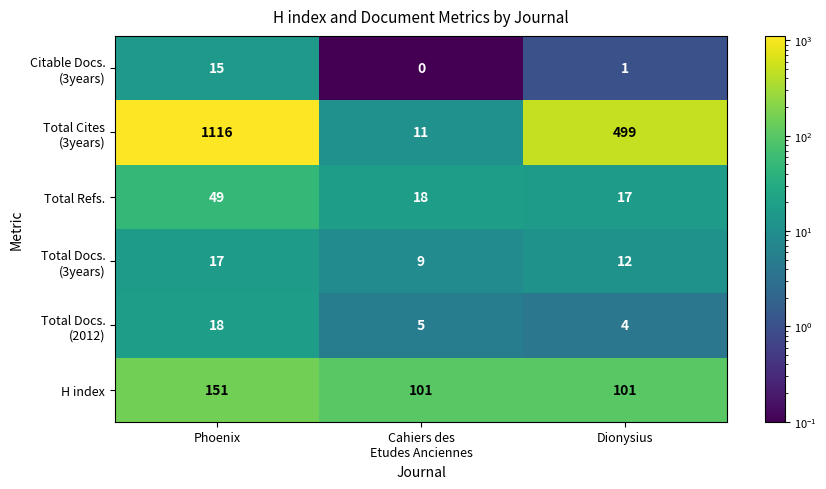

What is the highest value of the Total Refs. series?

49